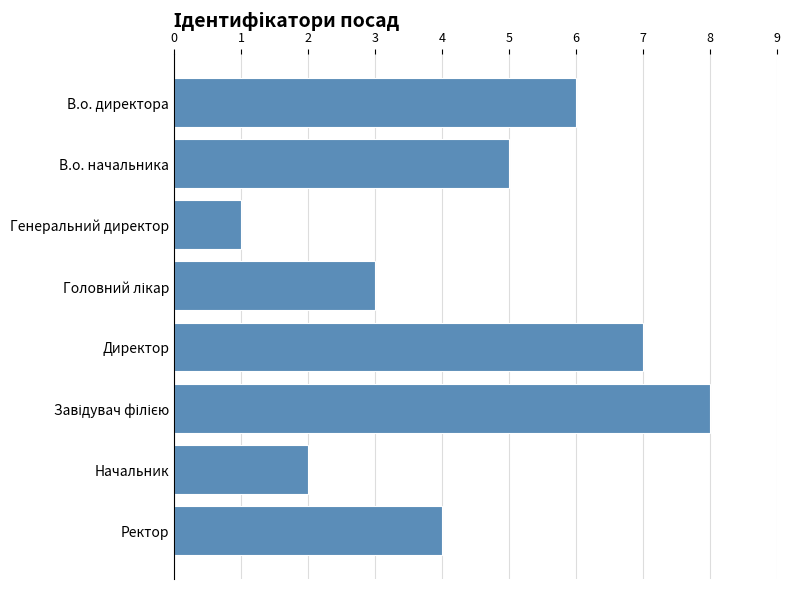

What is the label of the 2nd bar from the bottom?

Начальник